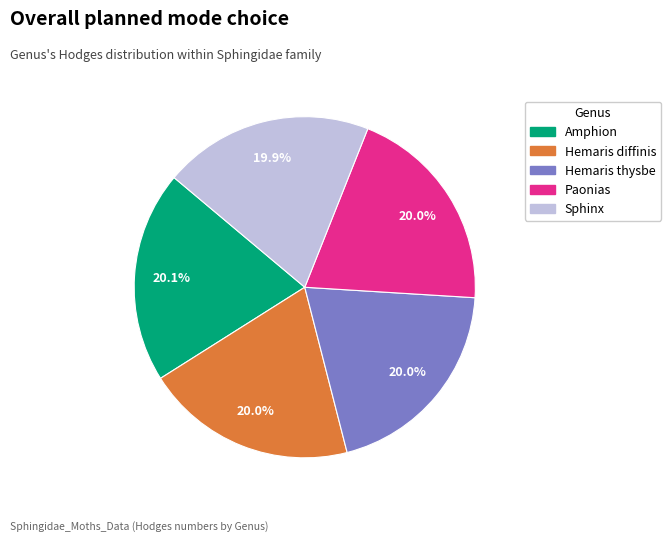

To the nearest percent, what portion does Sphinx represent?

20%